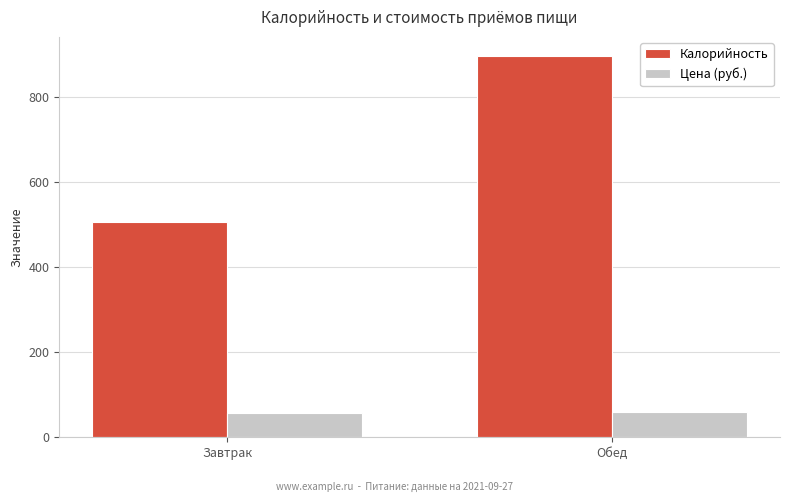

How many series are shown in this chart?

2